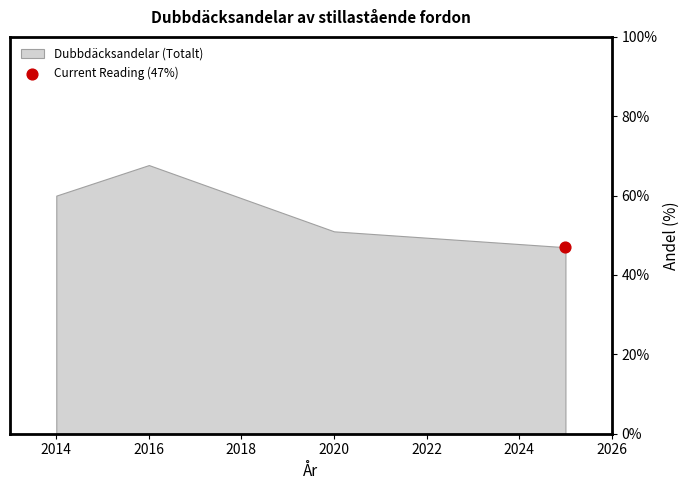

What is the change in value from 2016 to 2020?

-16.7